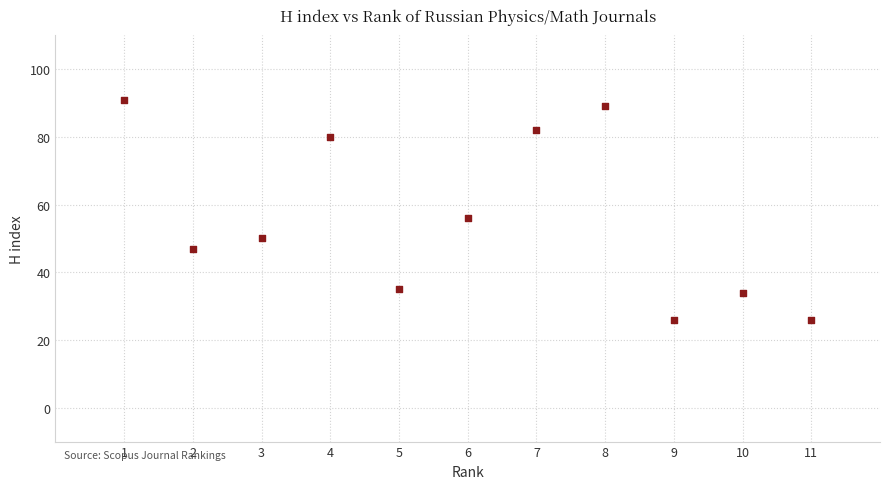

What Y value in the scatter plot is closest to 58?

56